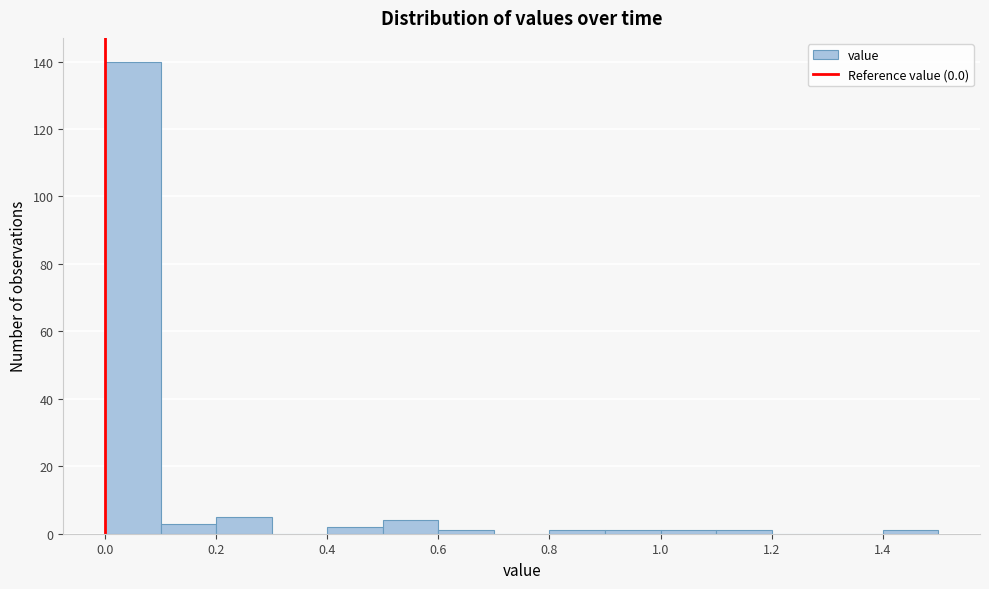

Over which range of the x-axis is the bar tallest?

0.0 to 0.1